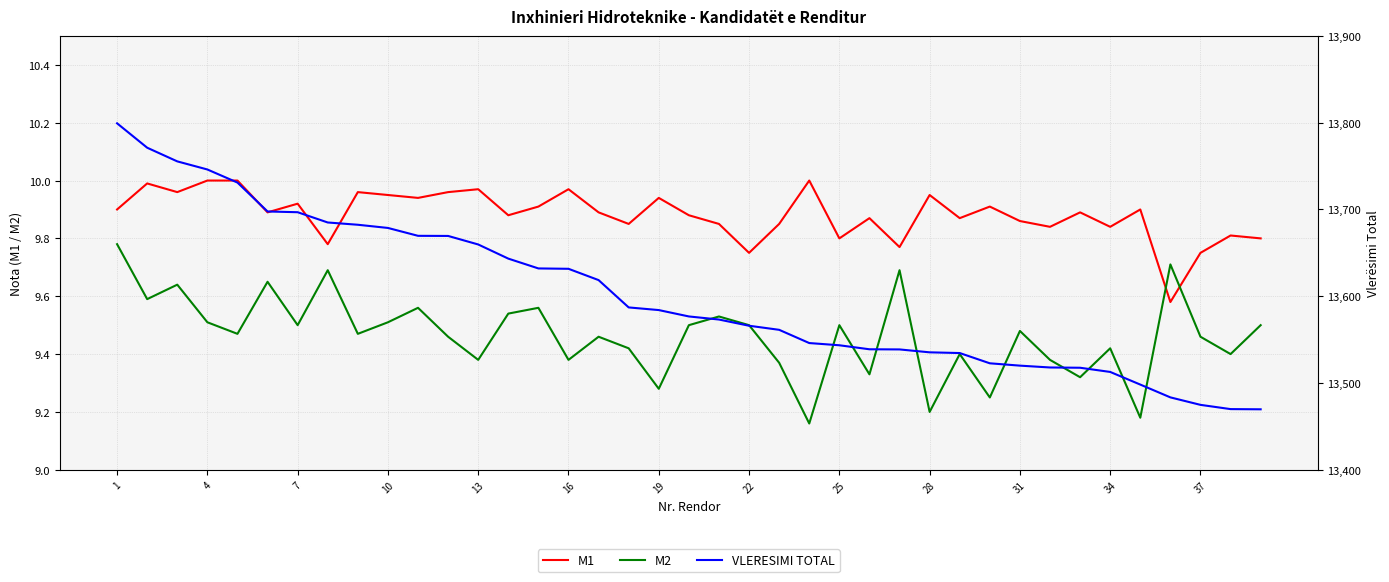

The M1 series shows 14.0 at 37. True or false?

False